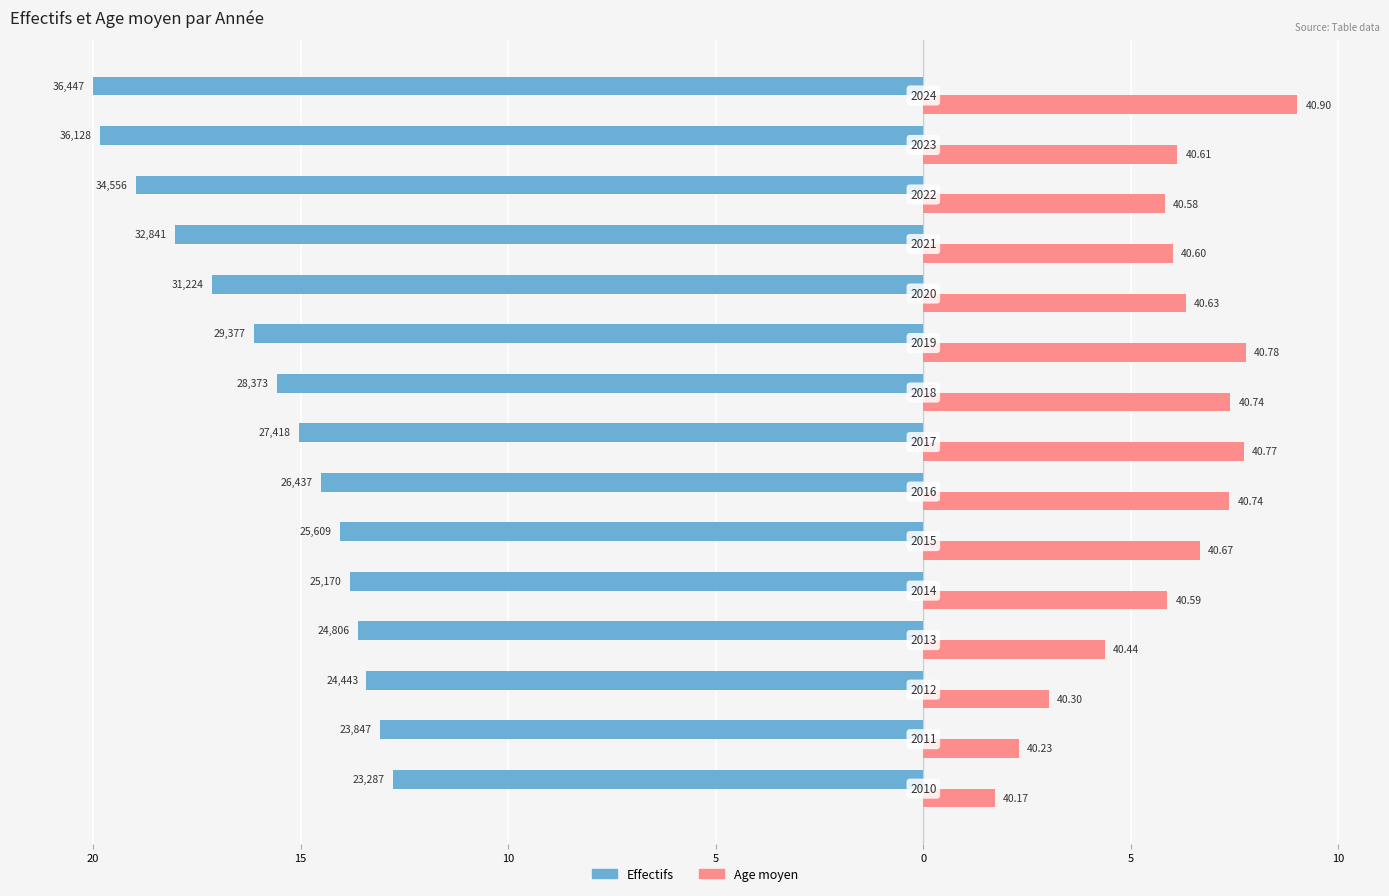

What are all the series names shown in the legend?

Effectifs, Age moyen